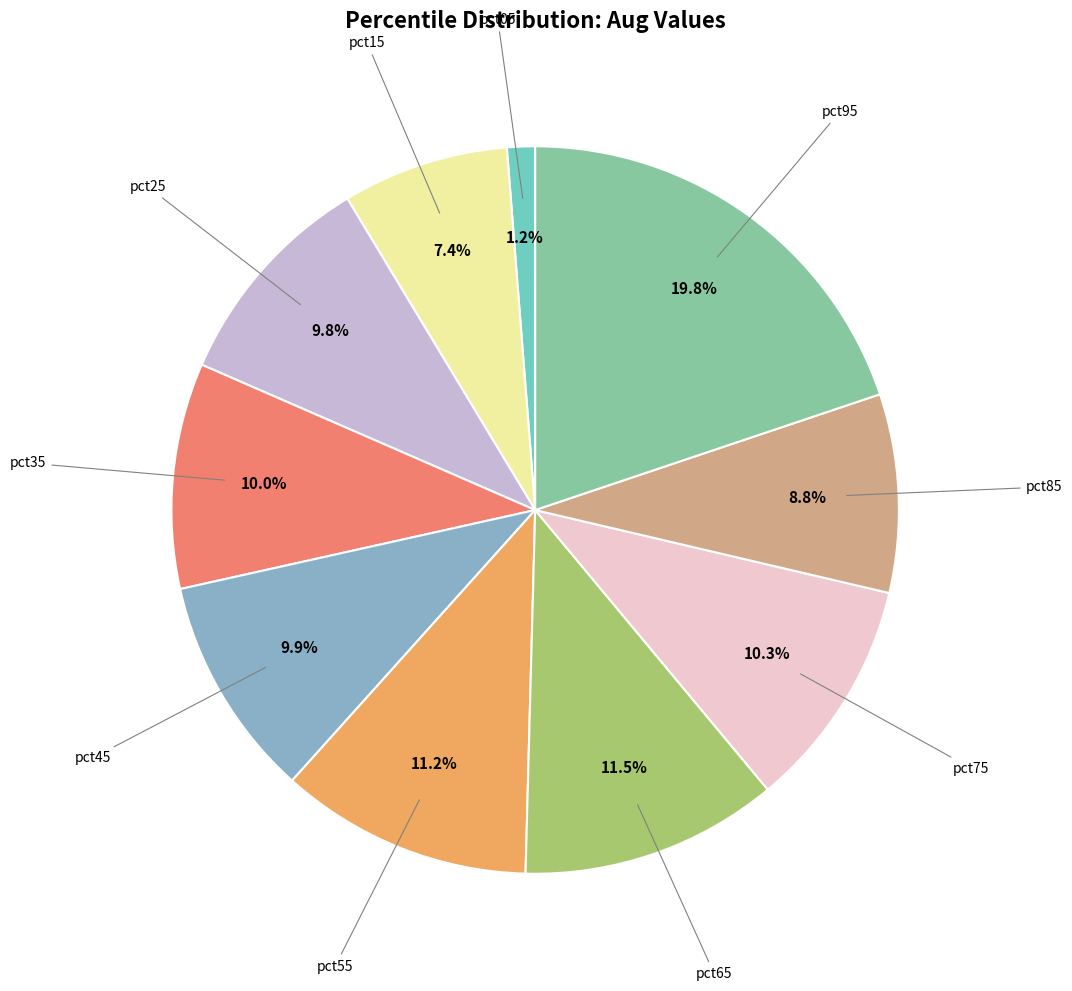

Is there a majority slice in this chart?

No